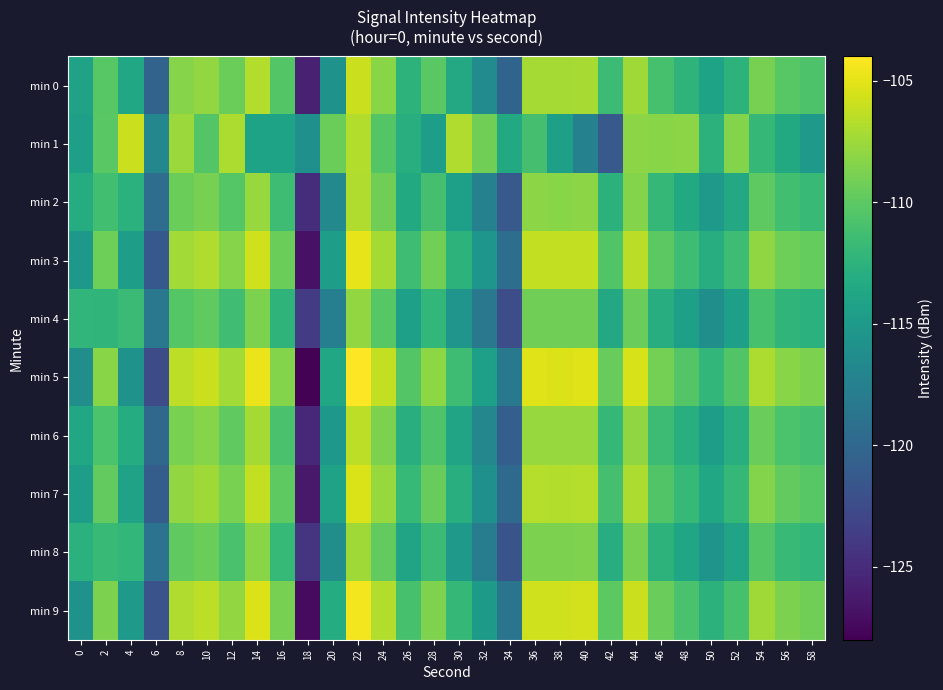

Rank the series by their maximum value, from highest to lowest.

min 5, min 9, min 3, min 7, min 0, min 1, min 6, min 2, min 8, min 4